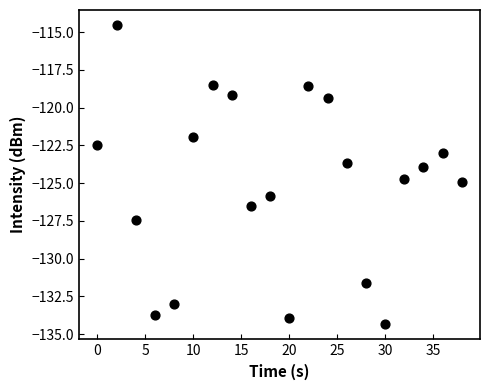

What is the range of X values (max minus min)?

38.0